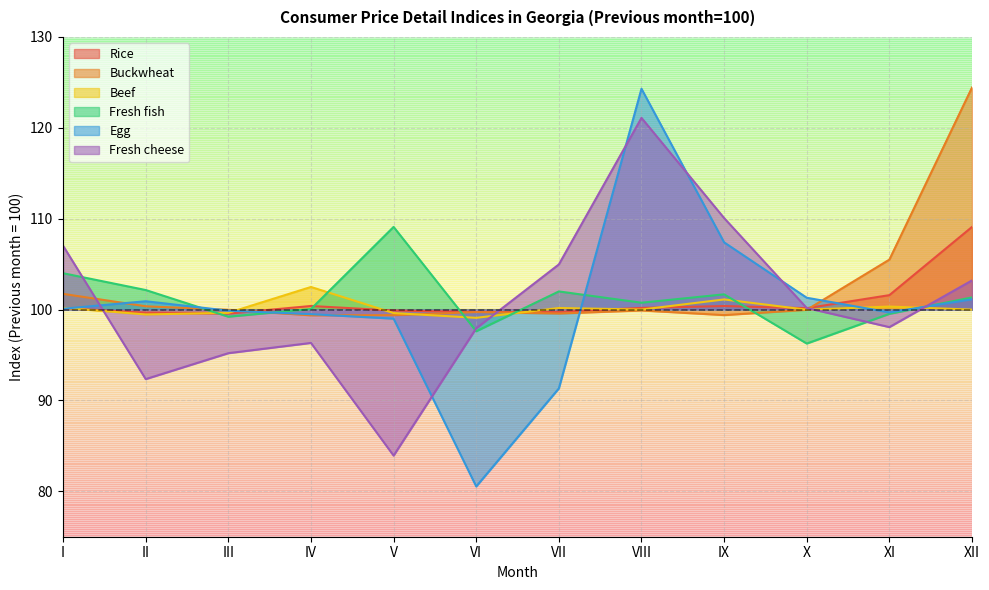

What is the difference between the Fresh fish values at VII and I?

2.0